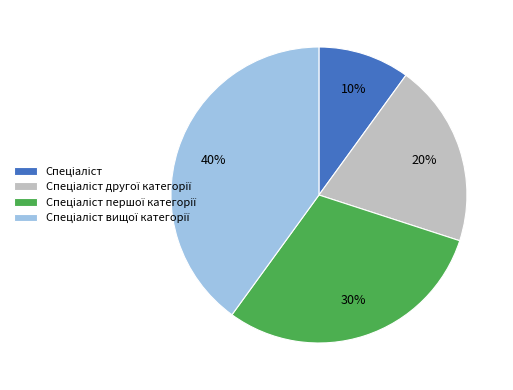

Count the number of slices in the pie.

4